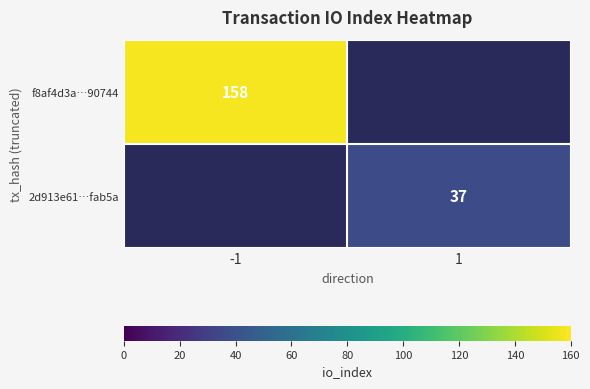

At how many categories does at least one series exceed 111?

1